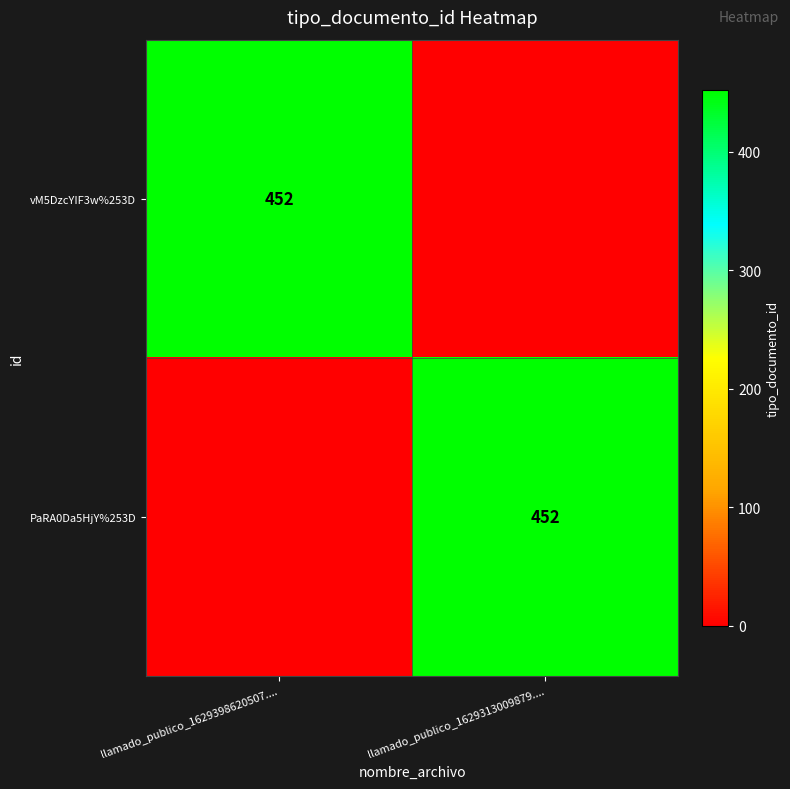

The PaRA0Da5HjY%253D series shows 127 at llamado_publico_1629313009879..... True or false?

False